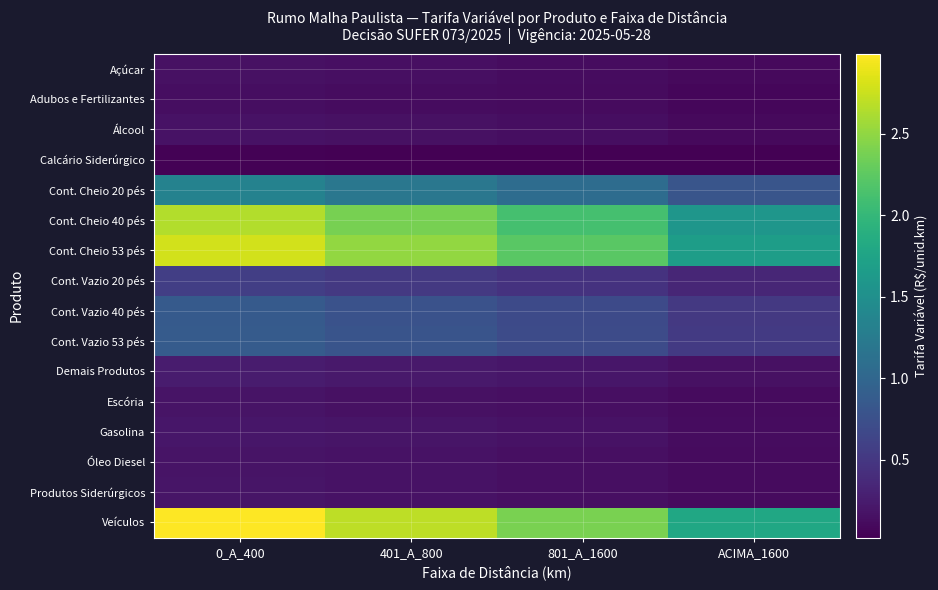

Between 801_A_1600 and ACIMA_1600, which is larger?

801_A_1600